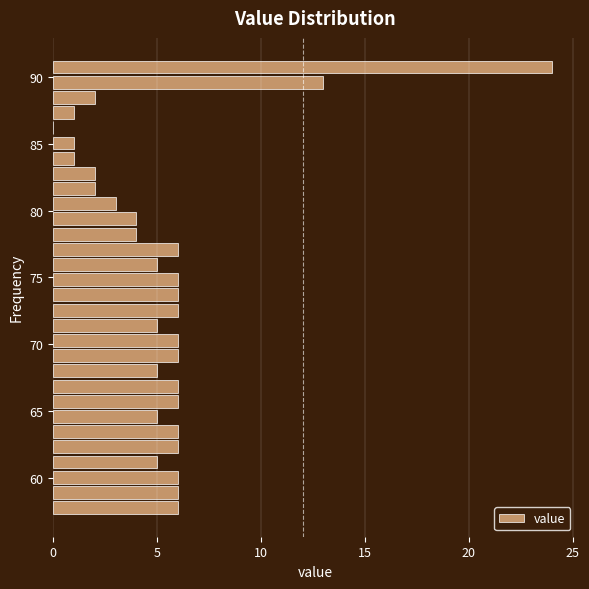

Around what value on the y-axis is the longest bar? Give the approximate position of its centre, as read against the axis.

91.0